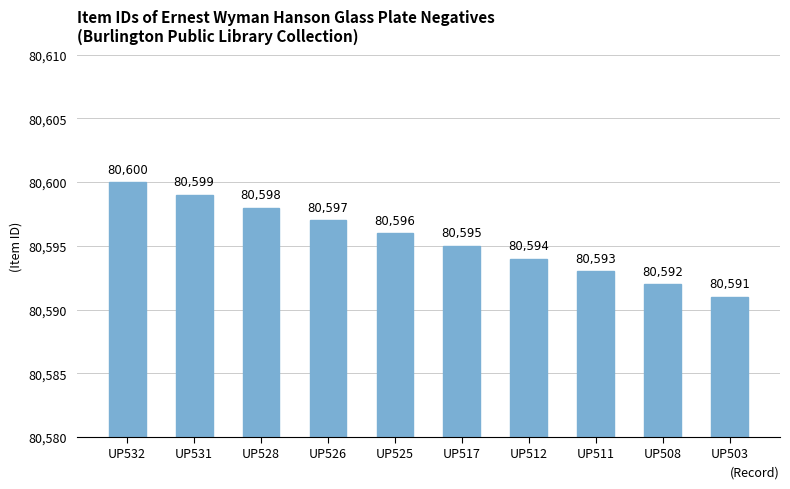

Between UP512 and UP528, which is larger?

UP528